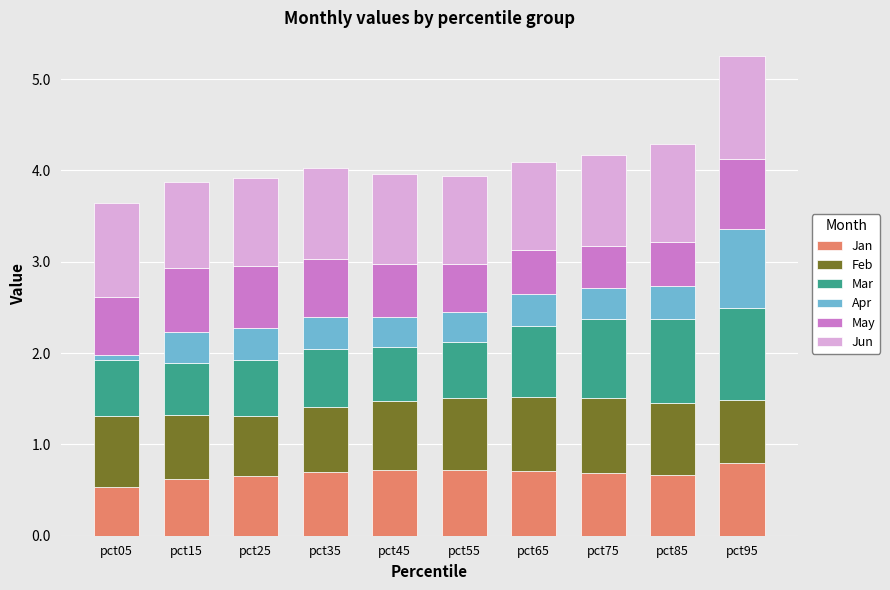

How many bars are there in total?

10